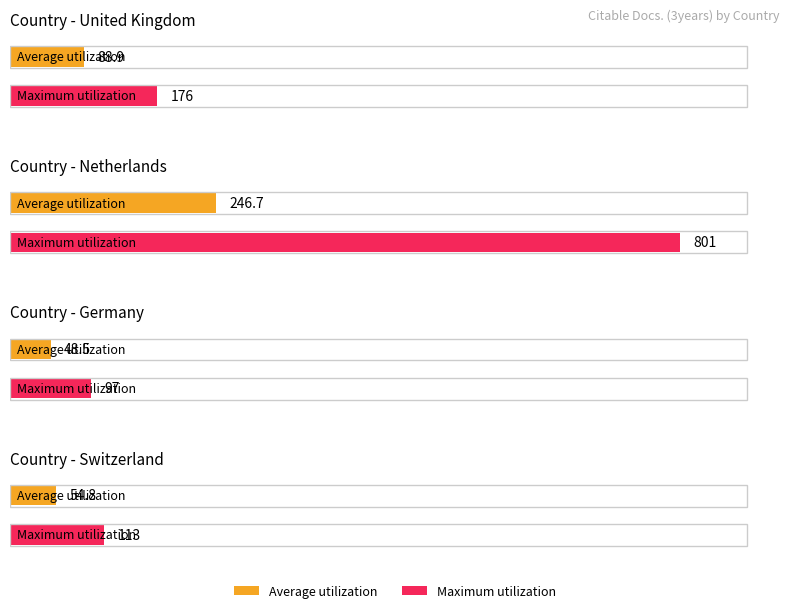

Between United Kingdom and Netherlands, which is larger?

Netherlands